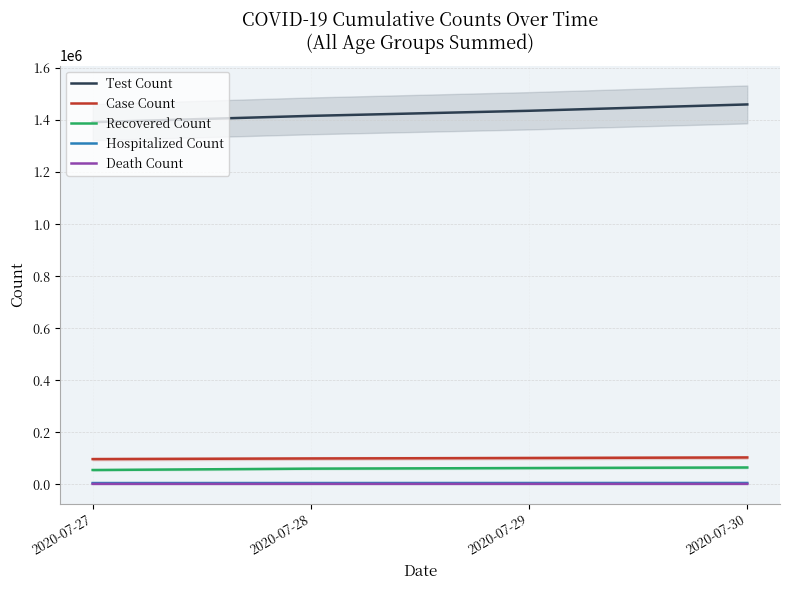

True or false: Recovered Count and Death Count cross at least once.

False